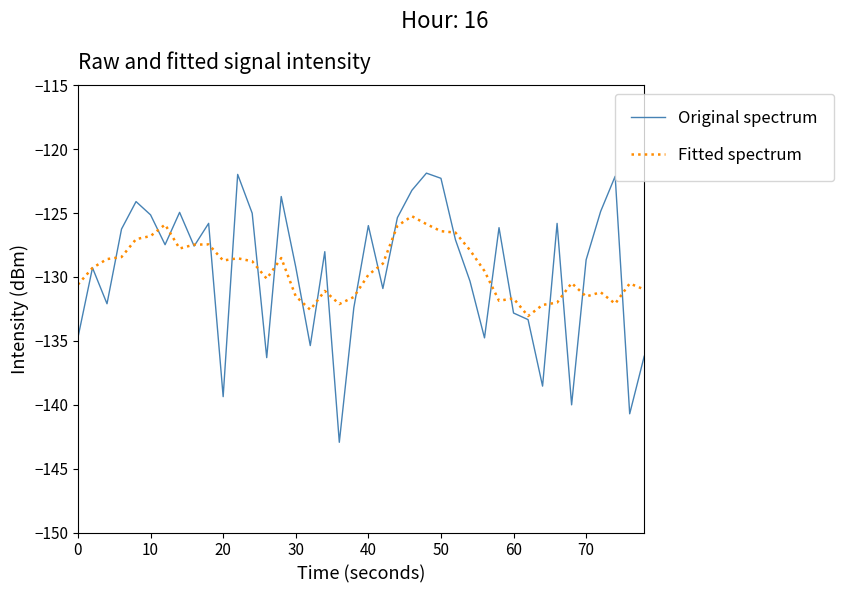

What is the lowest value of the Original spectrum series?

-142.9